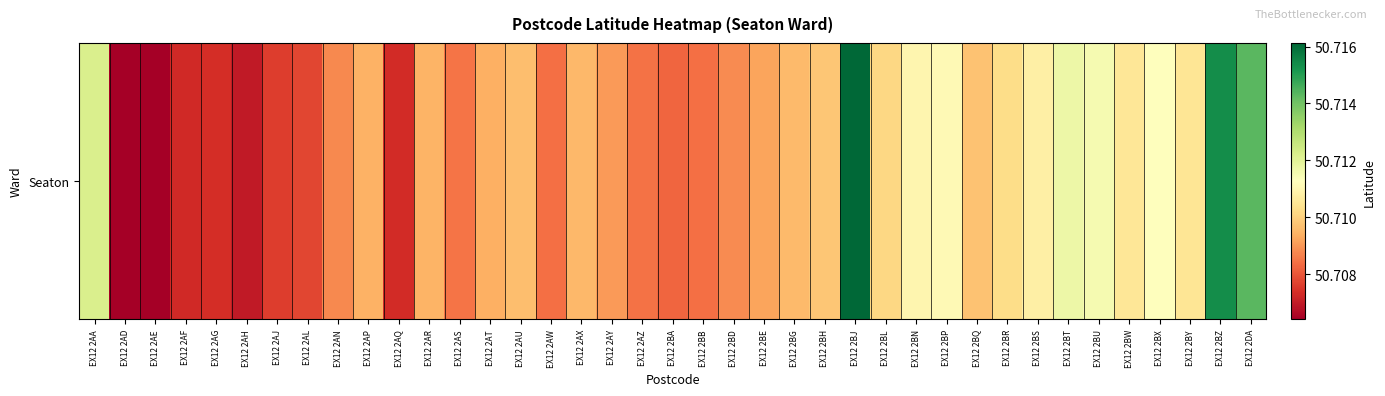

Reading left to right, list all the values displayed in this chart.

EX12 2AA=50.7	EX12 2AD=50.7	EX12 2AE=50.7	EX12 2AF=50.7	EX12 2AG=50.7	EX12 2AH=50.7	EX12 2AJ=50.7	EX12 2AL=50.7	EX12 2AN=50.7	EX12 2AP=50.7	EX12 2AQ=50.7	EX12 2AR=50.7	EX12 2AS=50.7	EX12 2AT=50.7	EX12 2AU=50.7	EX12 2AW=50.7	EX12 2AX=50.7	EX12 2AY=50.7	EX12 2AZ=50.7	EX12 2BA=50.7	EX12 2BB=50.7	EX12 2BD=50.7	EX12 2BE=50.7	EX12 2BG=50.7	EX12 2BH=50.7	EX12 2BJ=50.7	EX12 2BL=50.7	EX12 2BN=50.7	EX12 2BP=50.7	EX12 2BQ=50.7	EX12 2BR=50.7	EX12 2BS=50.7	EX12 2BT=50.7	EX12 2BU=50.7	EX12 2BW=50.7	EX12 2BX=50.7	EX12 2BY=50.7	EX12 2BZ=50.7	EX12 2DA=50.7